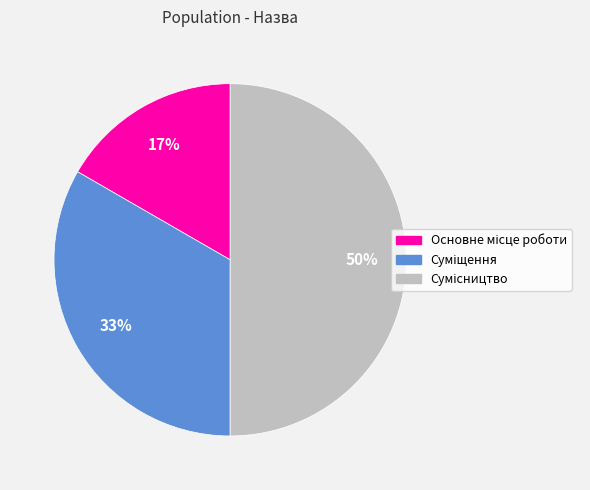

Count the number of slices in the pie.

3